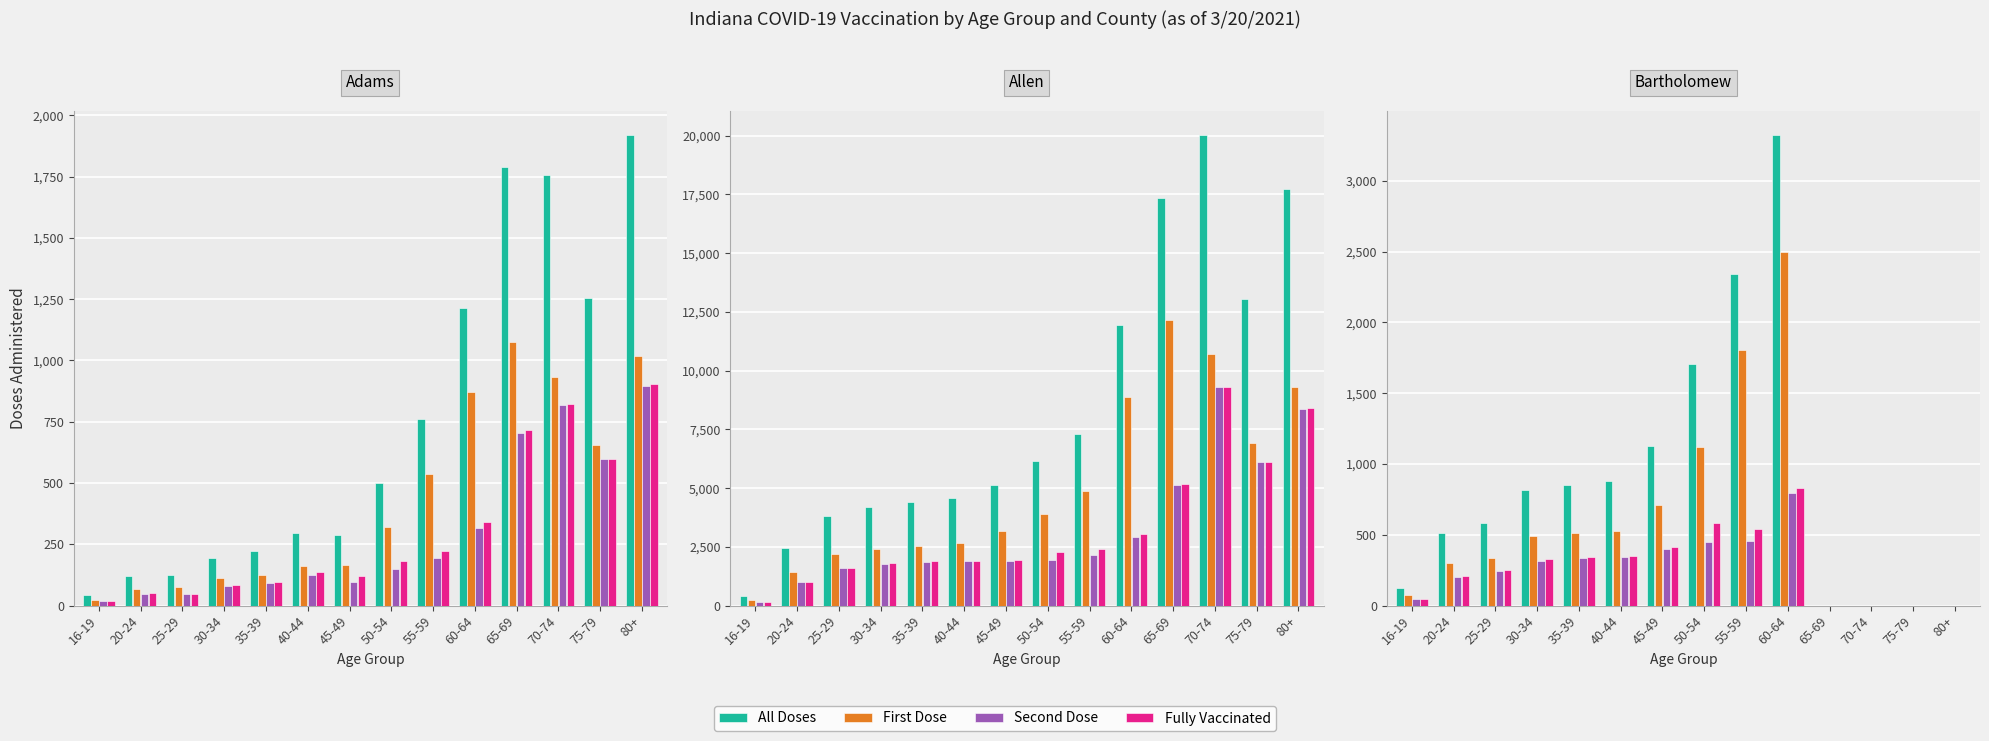

Is it true that All Doses equals -1524 at 75-79?

False